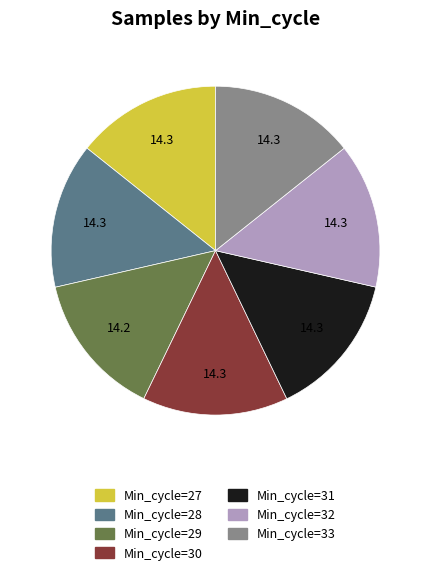

Is there any slice that represents more than half of the pie?

No